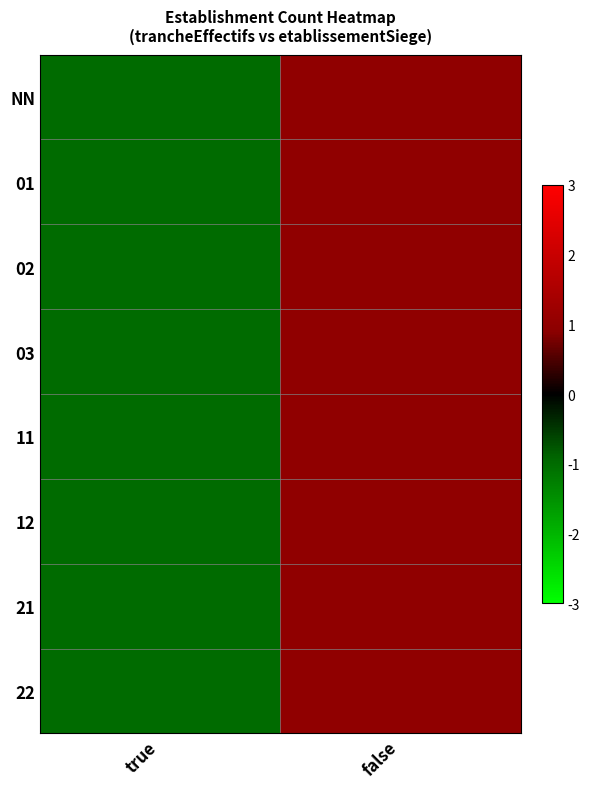

What is the minimum value shown in the chart?

-1